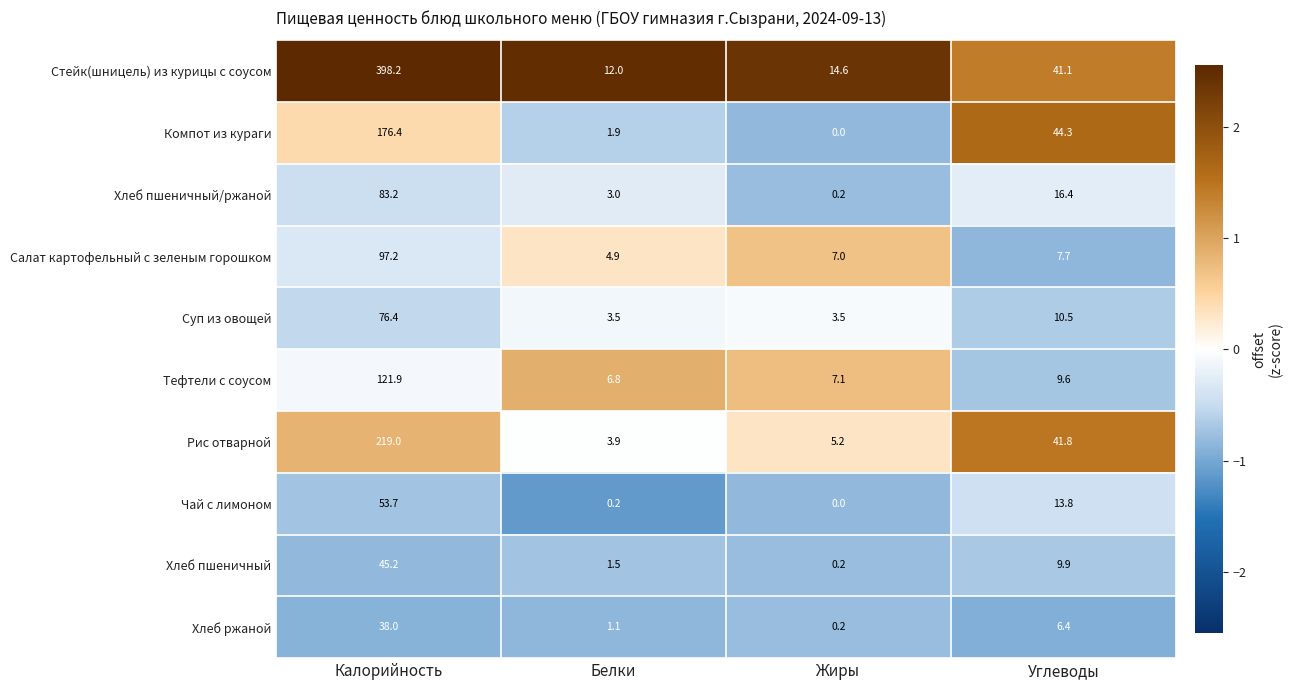

Is it true that Хлеб пшеничный/ржаной equals 16.4 at Углеводы?

True